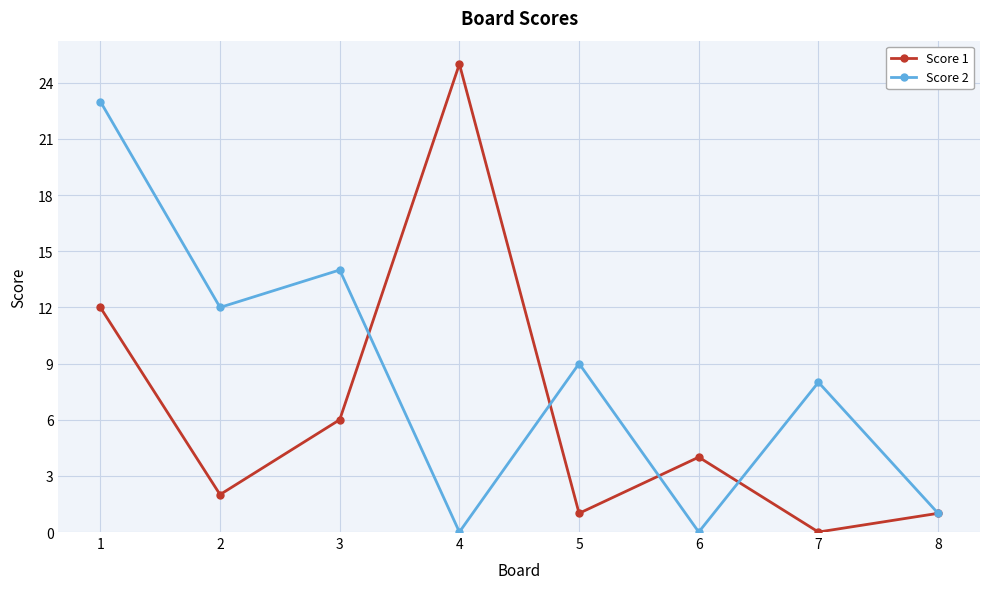

Rank the series at 5 from highest to lowest value.

Score 2, Score 1